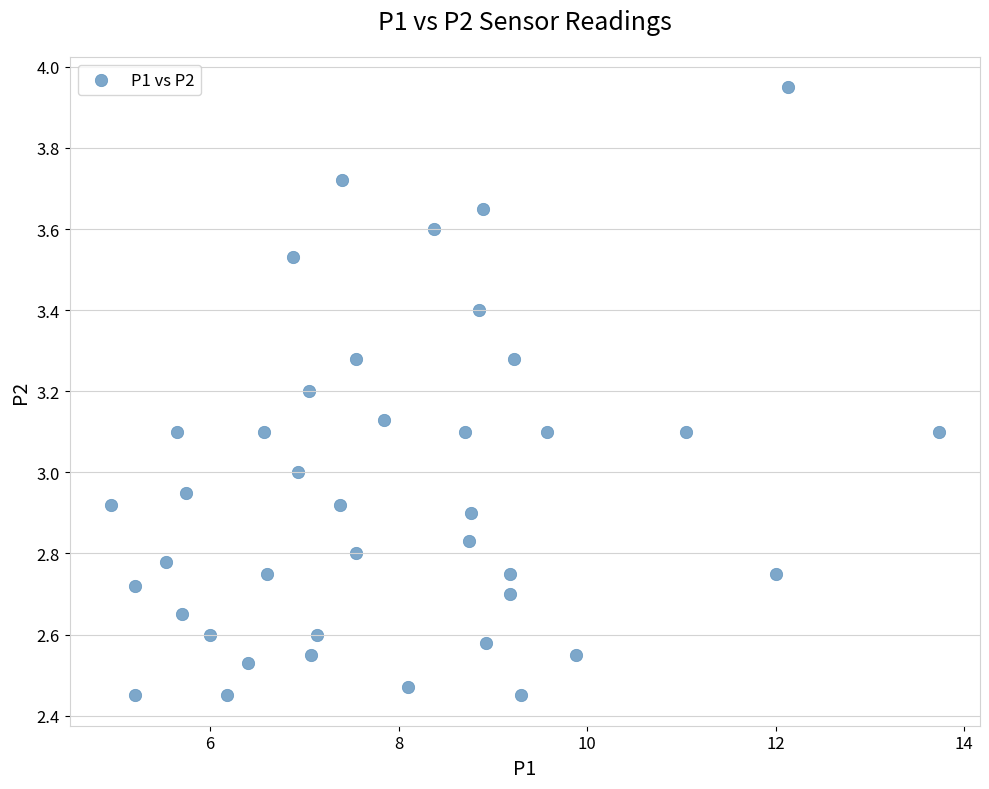

What is the range of Y values (max minus min)?

1.5